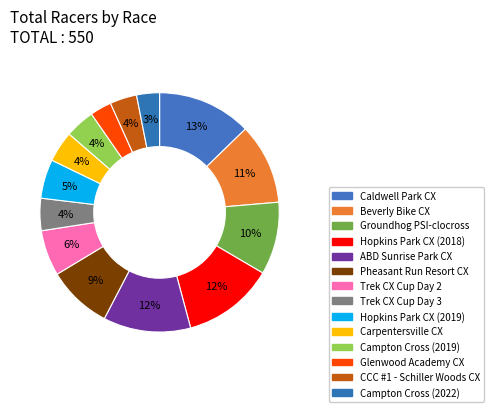

To the nearest percent, what percentage of the pie is Trek CX Cup Day 3?

4%